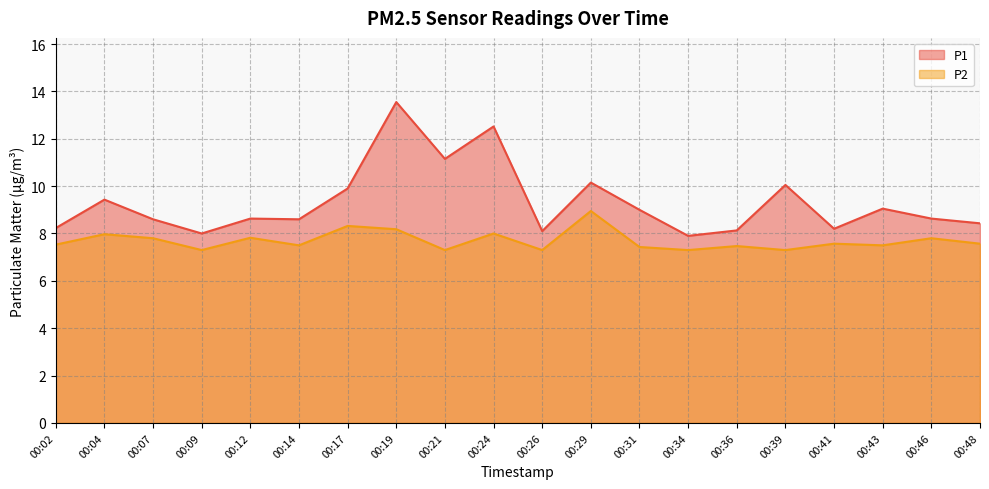

At which category does the chart reach its peak across all series?

00:19